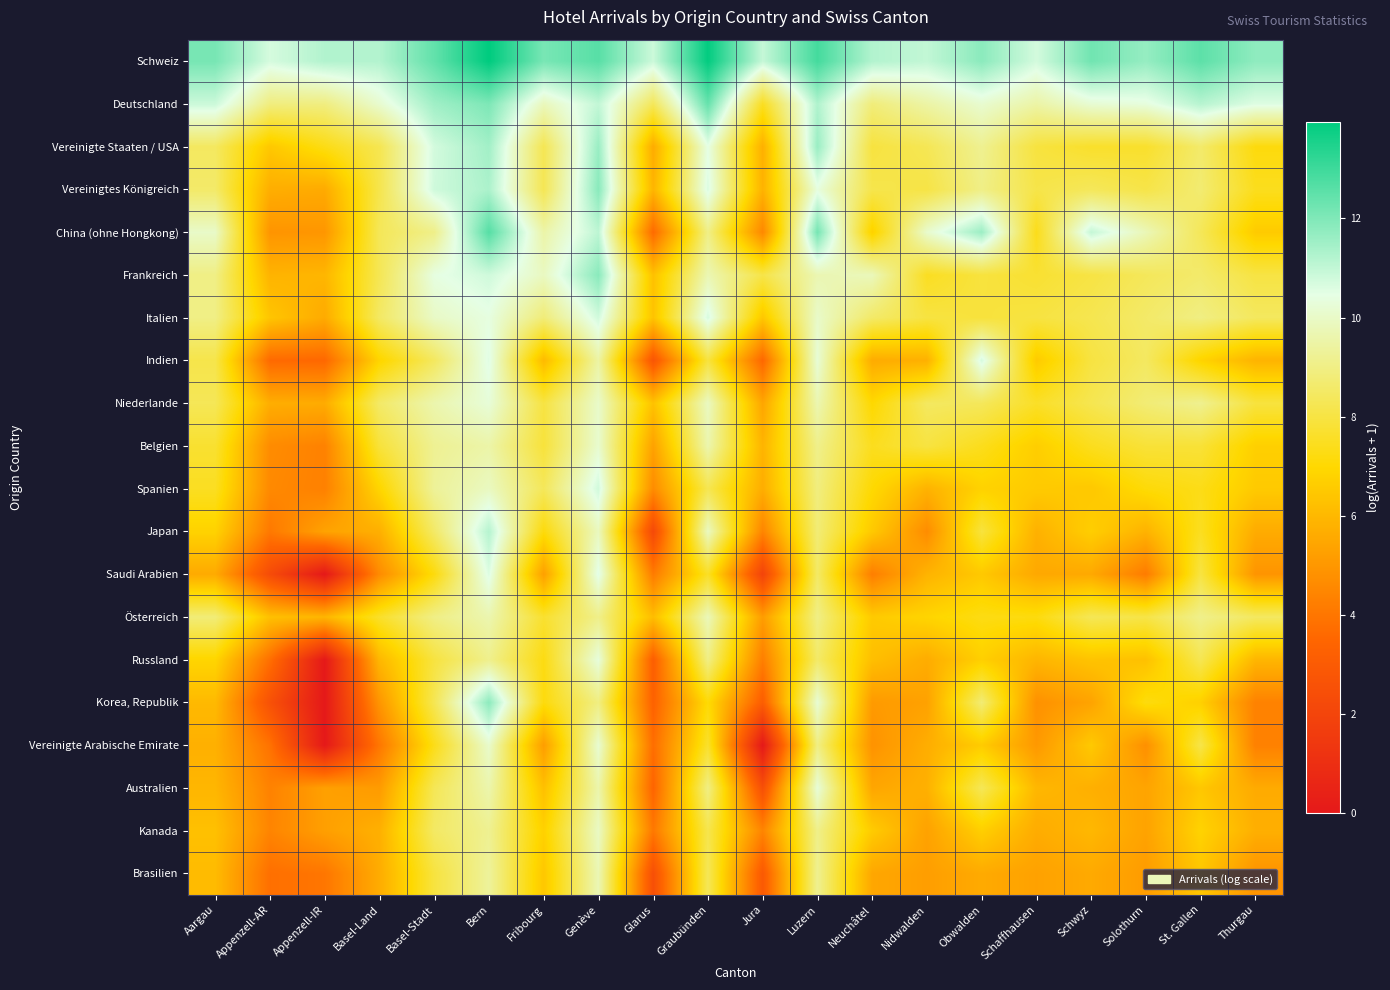

What is the total value across all series at Solothurn?

148.7